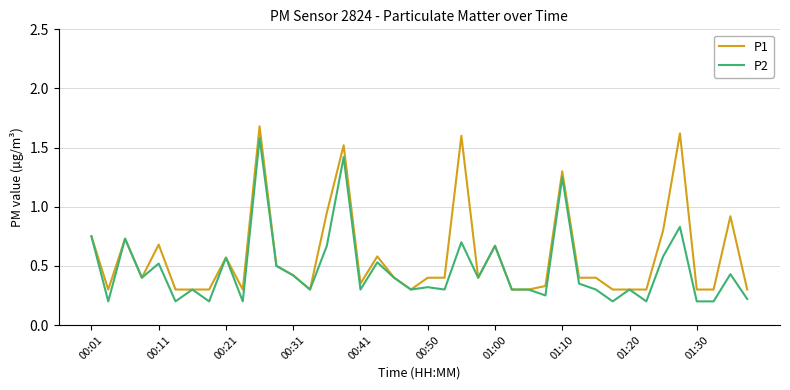

List the series in order of their overall mean, lowest first.

P2, P1